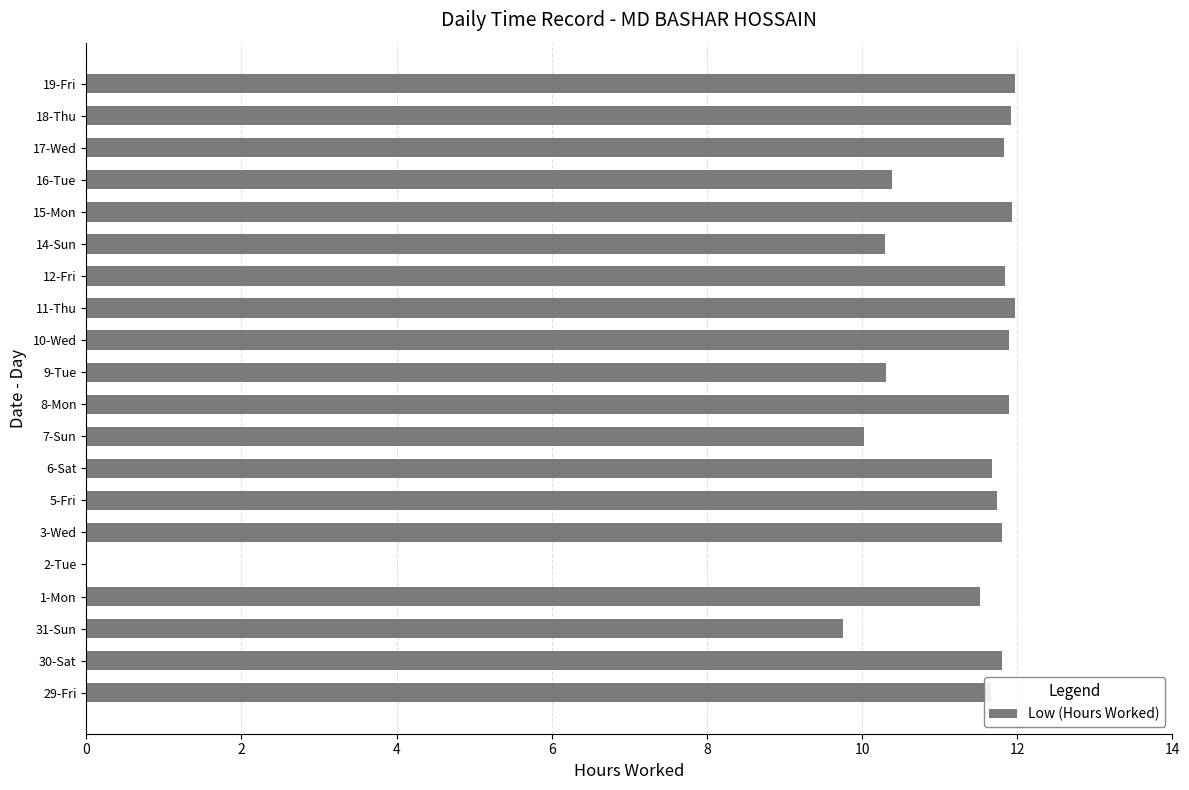

The value at 12-Fri is 3.6. True or false?

False